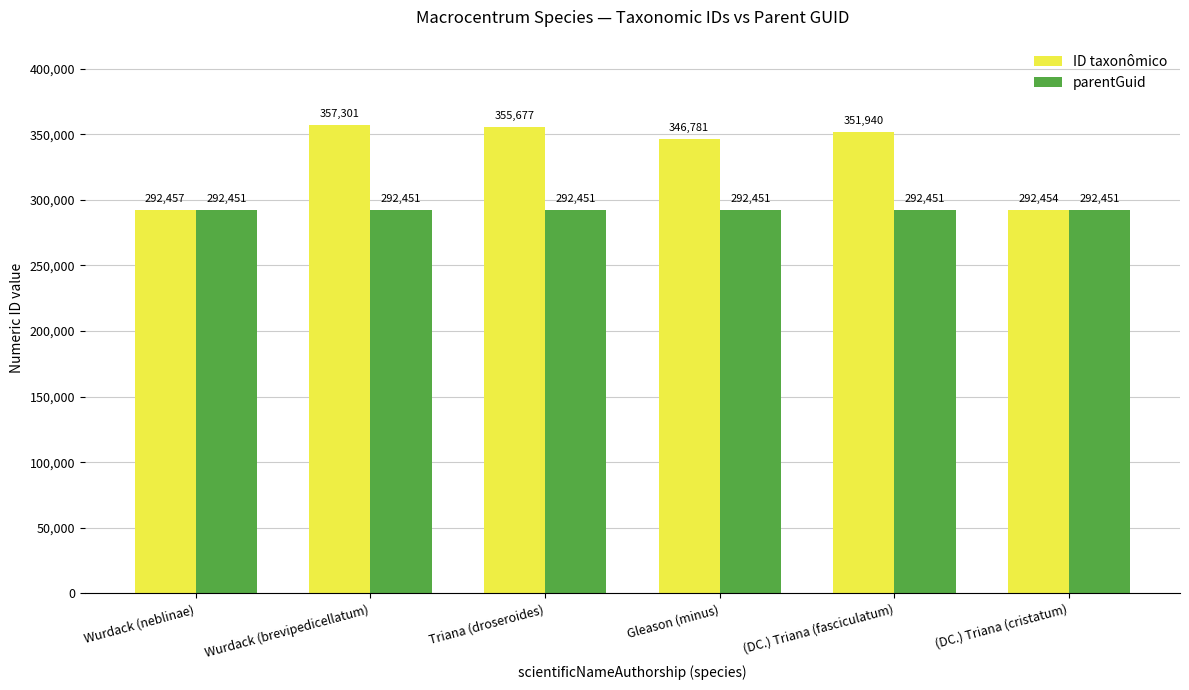

At which category does the chart reach its peak across all series?

Wurdack (brevipedicellatum)